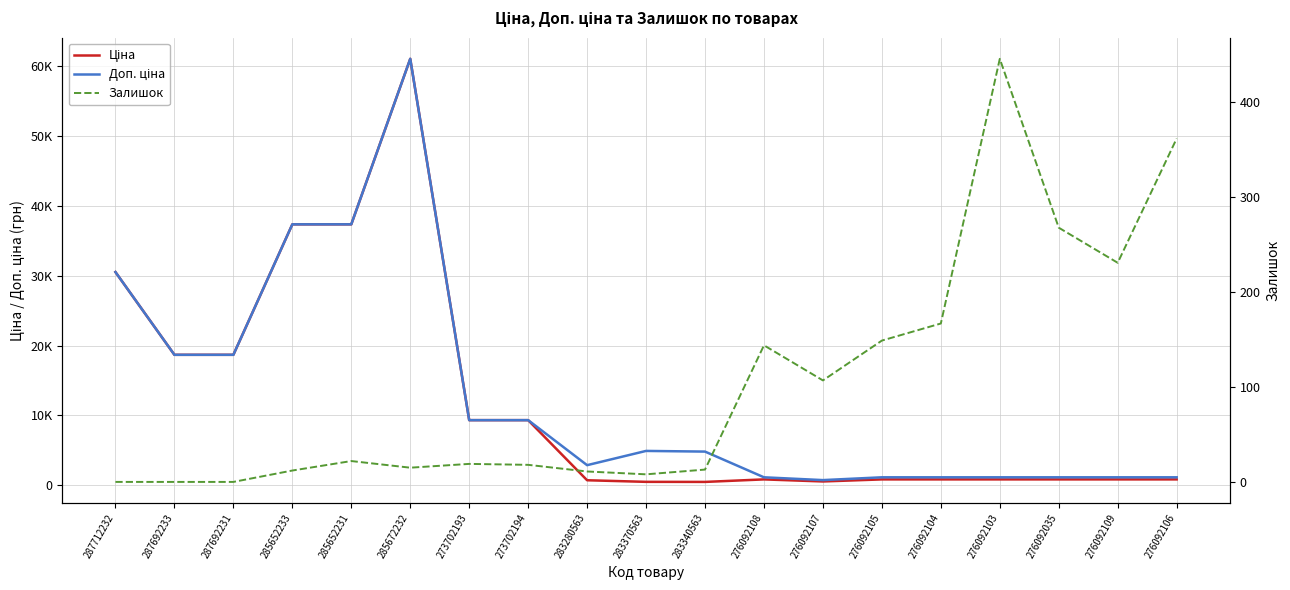

At which category is the sum across all series the highest?

285672232